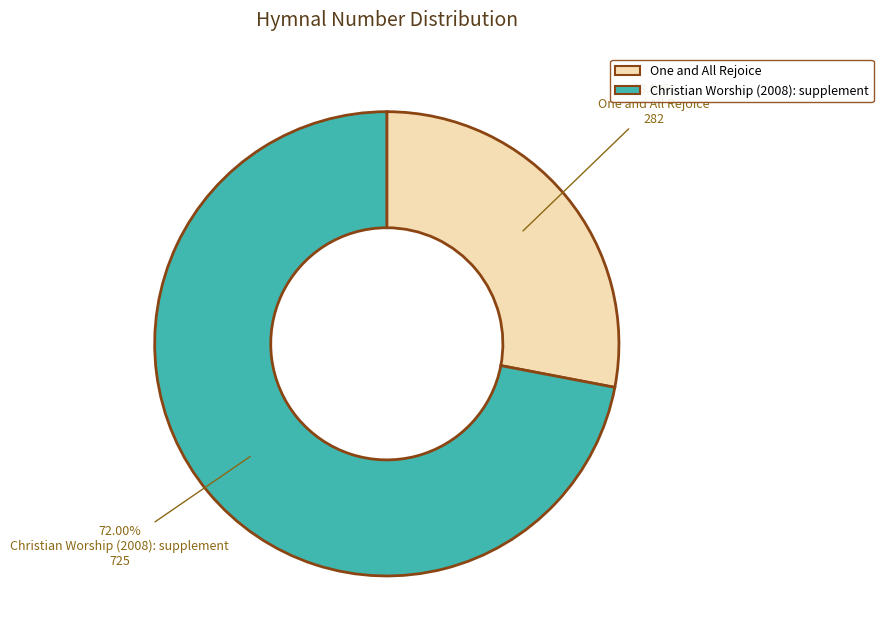

Between Christian Worship (2008): supplement and One and All Rejoice, which is larger?

Christian Worship (2008): supplement